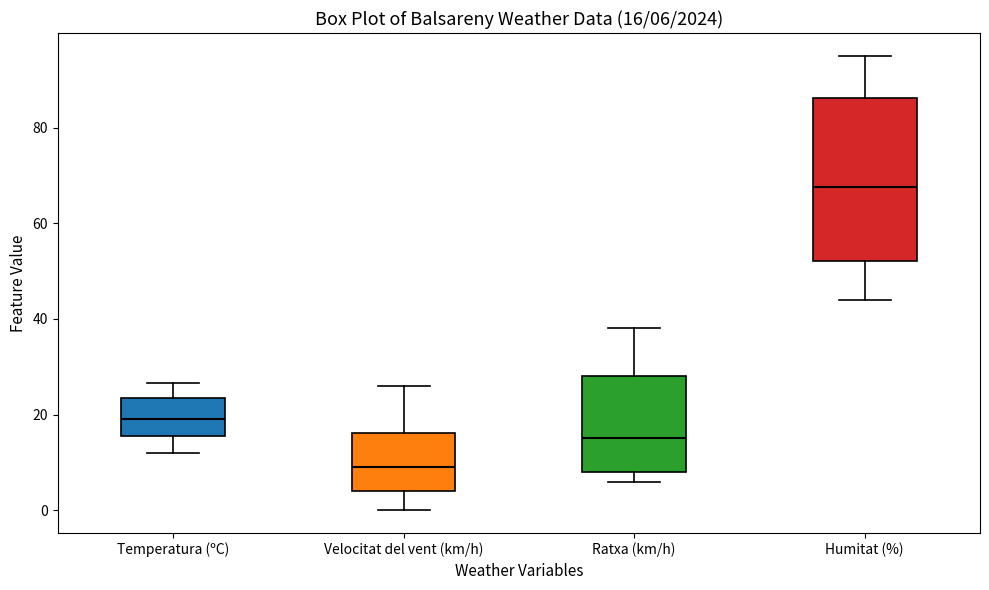

Which box's median line is the highest?

Humitat (%)